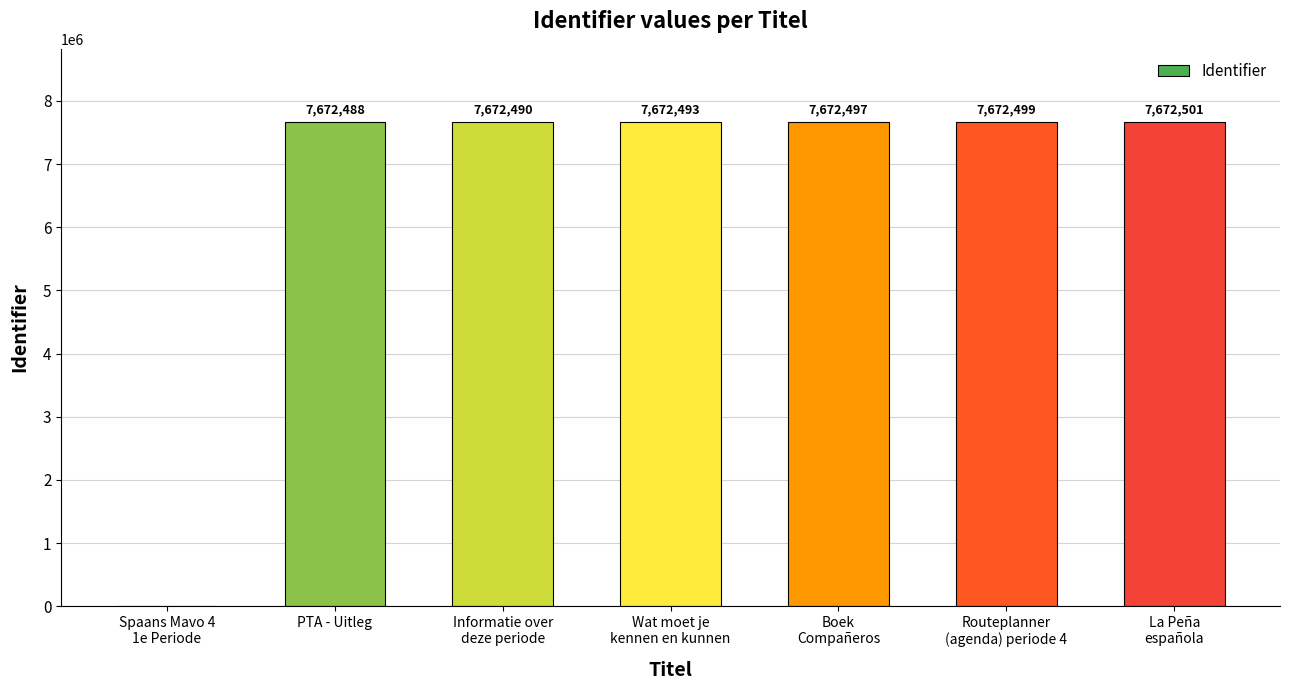

Reading right to left, extract all data points from this chart.

La Peña
española=7672501	Routeplanner
(agenda) periode 4=7672499	Boek
Compañeros=7672497	Wat moet je
kennen en kunnen=7672493	Informatie over
deze periode=7672490	PTA - Uitleg=7672488	Spaans Mavo 4
1e Periode=0